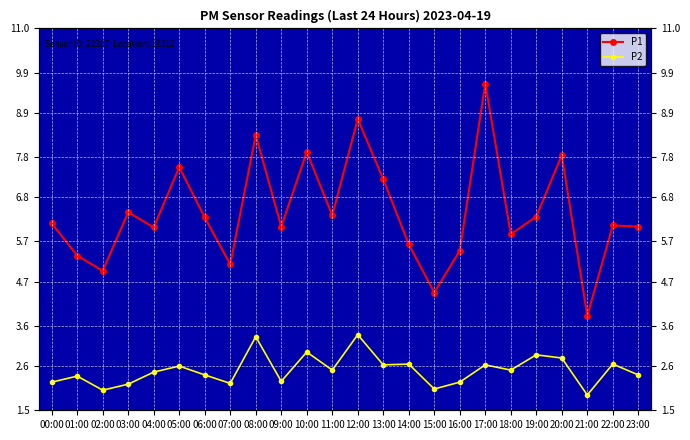

What is the sum of all P1 values?

153.9